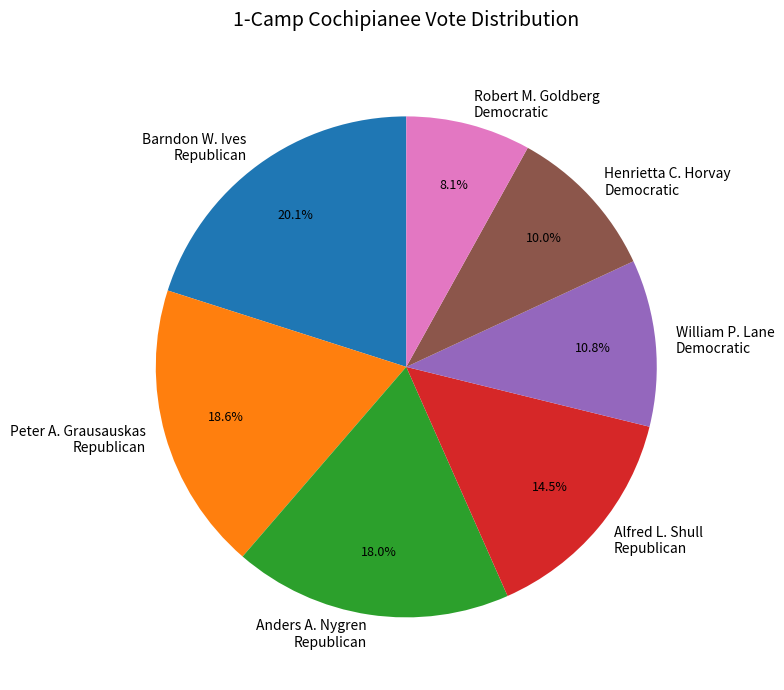

Is there a majority slice in this chart?

No